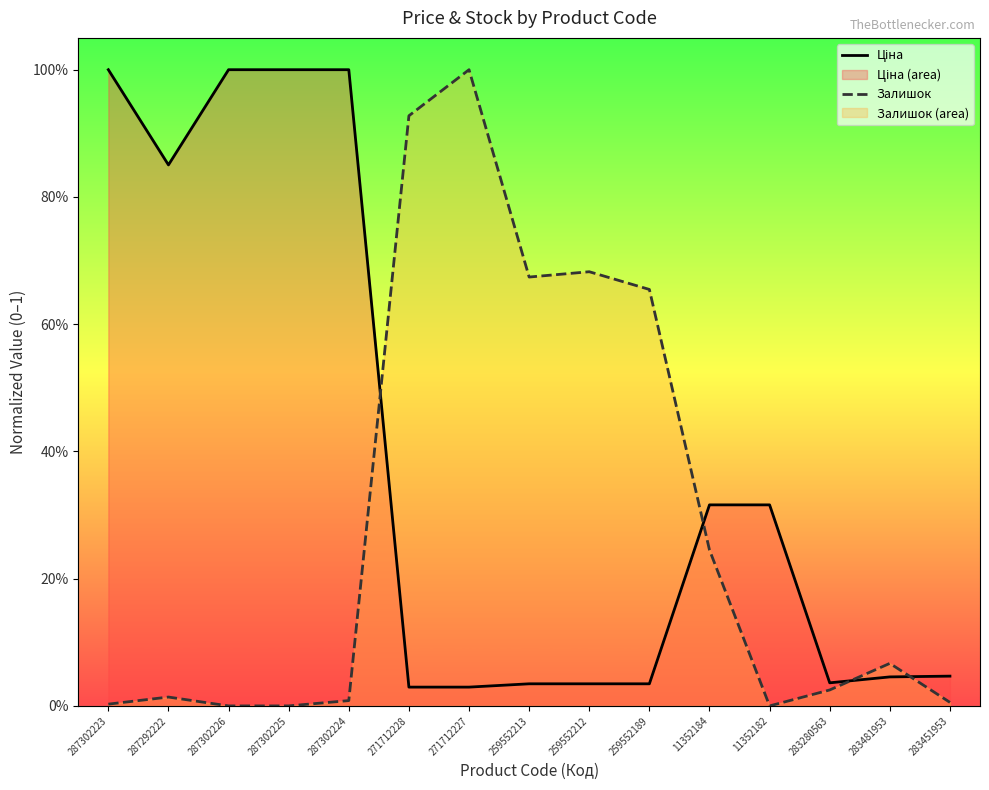

Is the value of Залишок at 287302224 greater than the value of Ціна at 283280563?

No